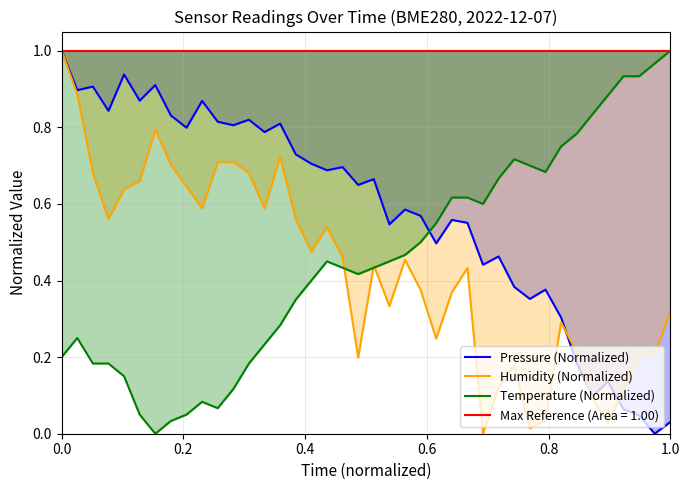

How many categories are shown in the chart?

40